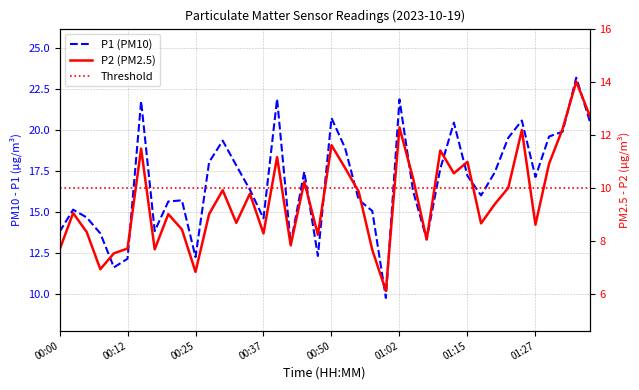

Which series changed the most between 00:25 and 01:20?

P1